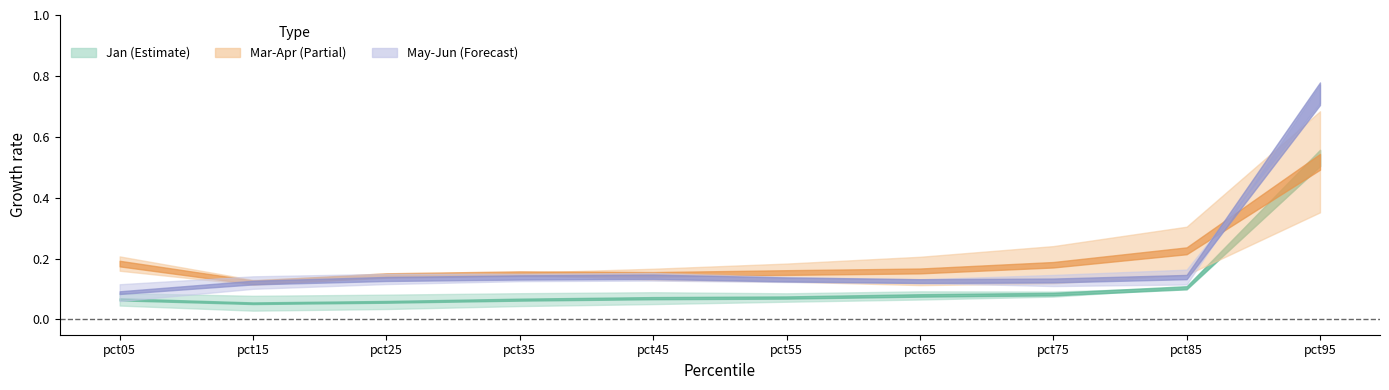

What is the highest value of the May series?

0.7